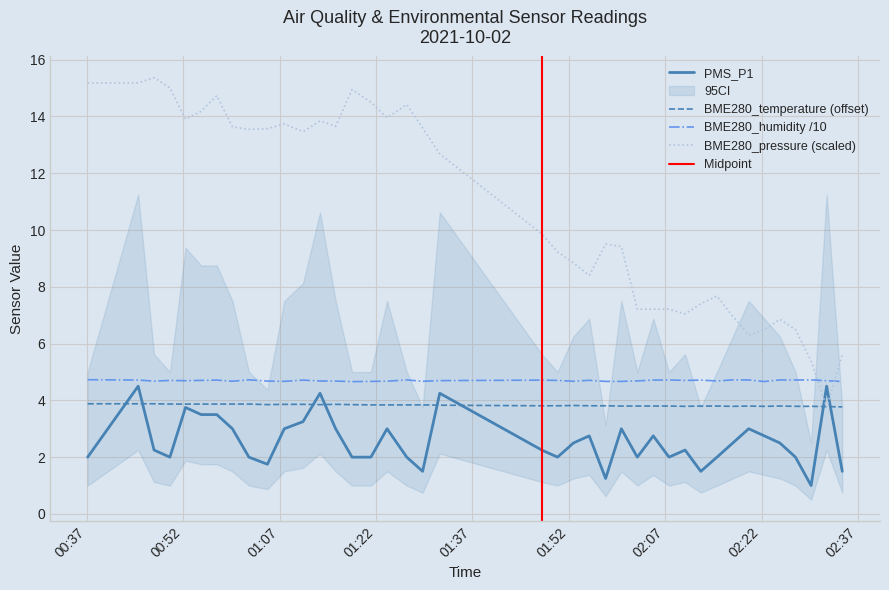

Between 2021/10/02 02:12:33 and 2021/10/02 01:13:17, which is larger?

2021/10/02 01:13:17